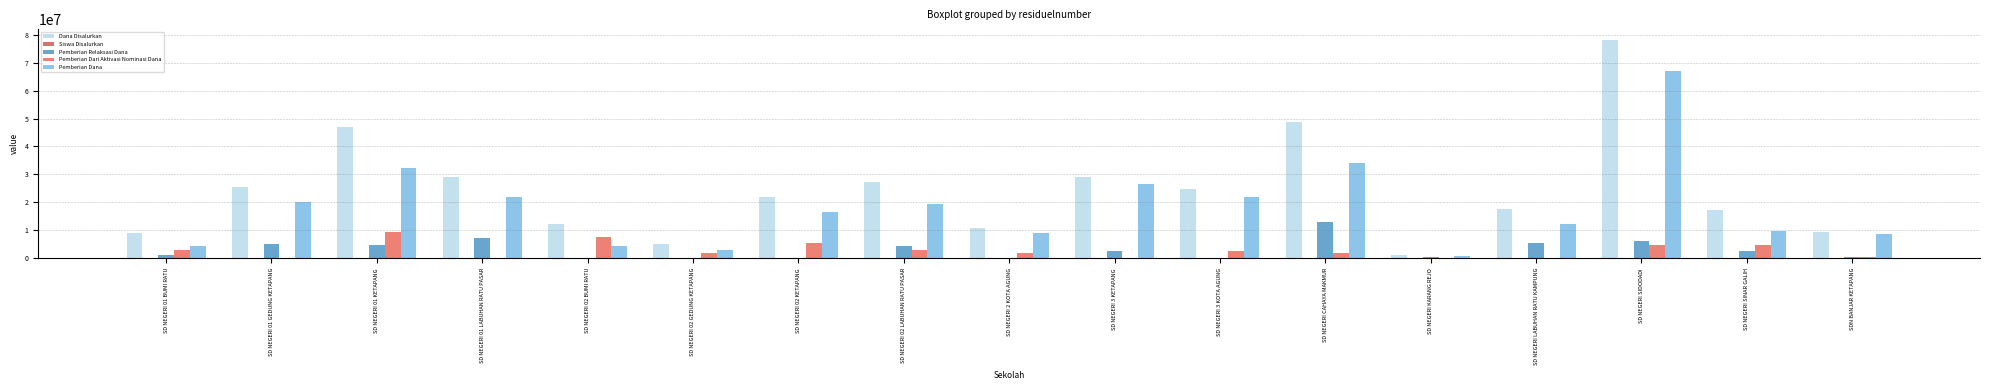

How many distinct data groups are displayed?

5